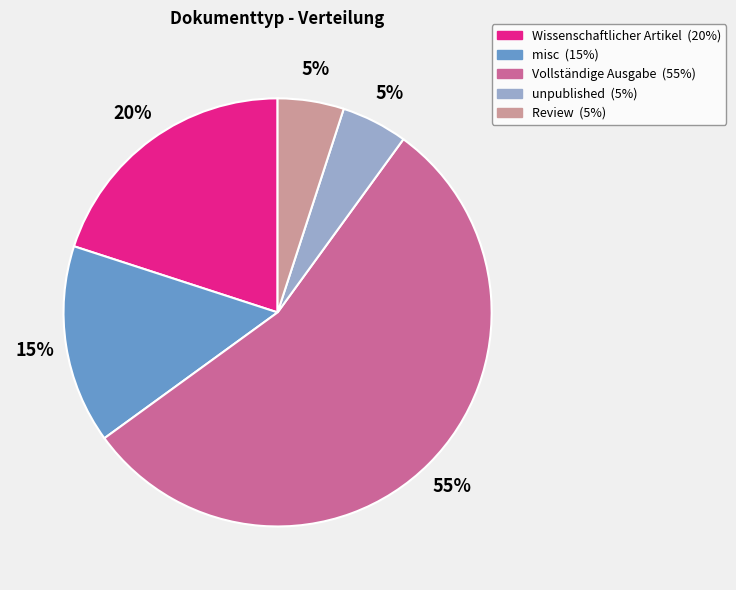

Is there a majority slice in this chart?

Yes